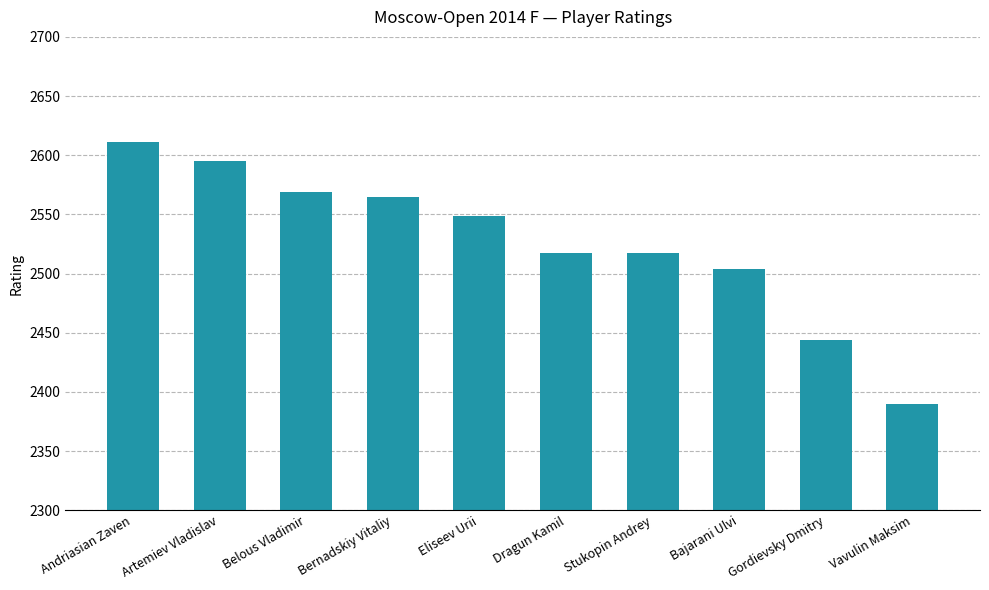

What is the label of the 8th bar from the right?

Belous Vladimir